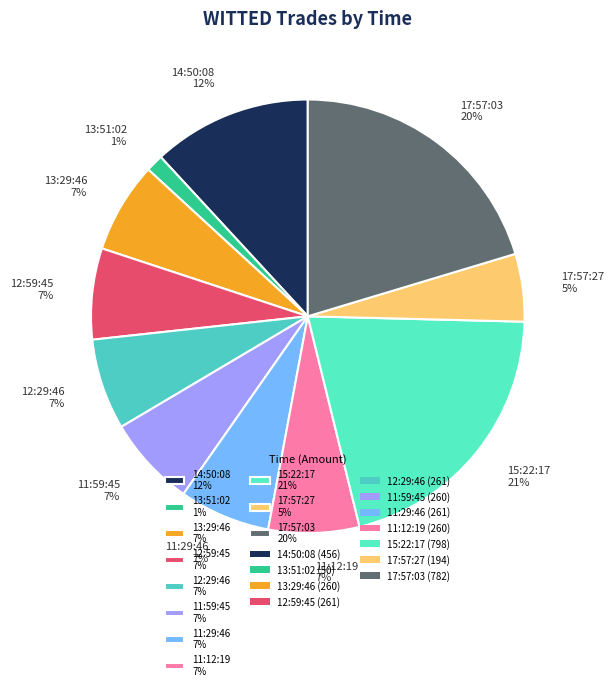

Does 11:12:19 account for over 50% of the chart?

No